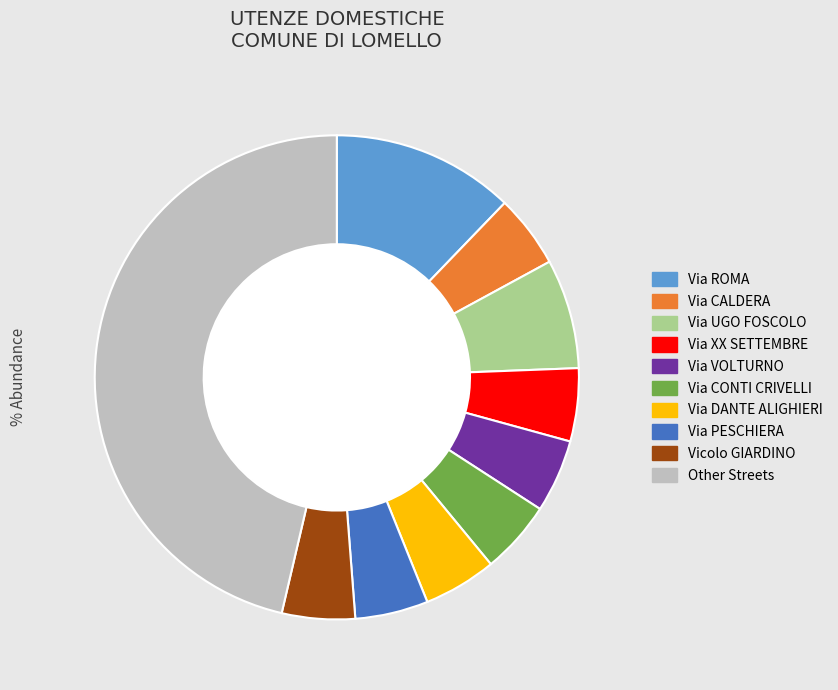

Is there a majority slice in this chart?

No